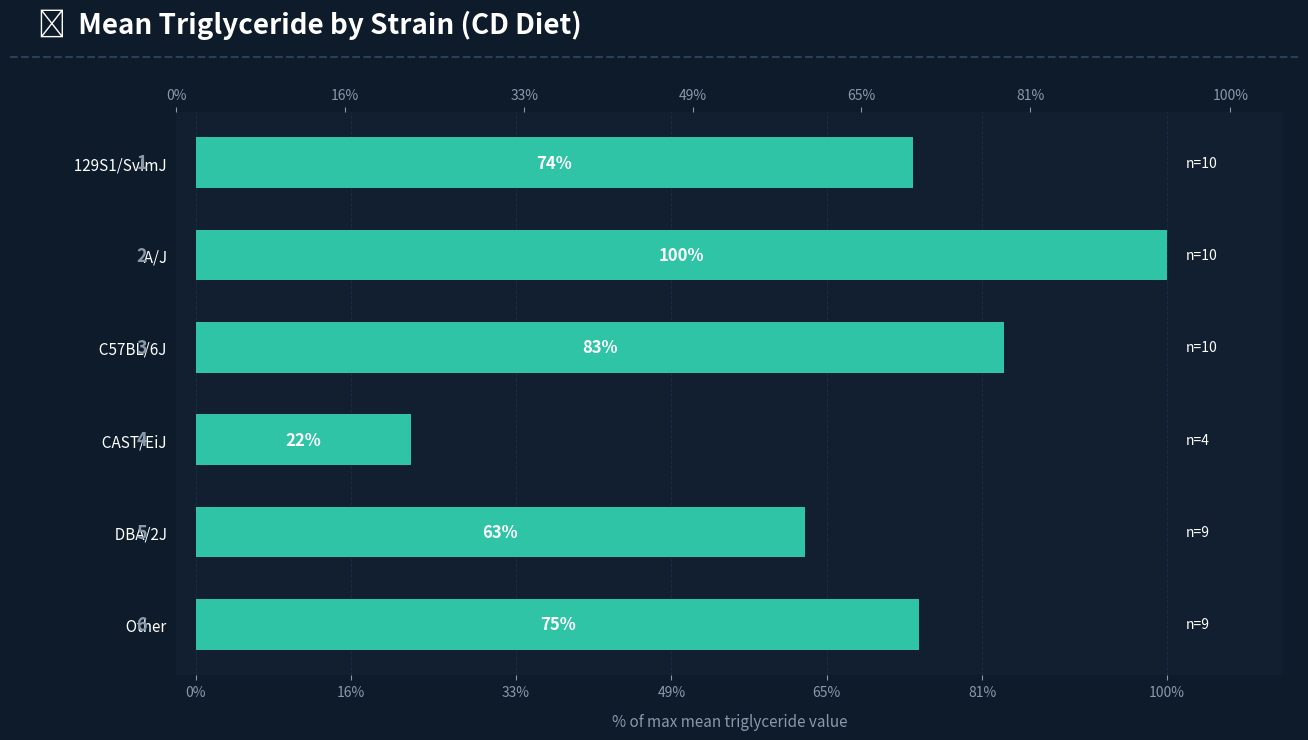

Reading left to right, extract all data points from this chart.

73.9	100.0	83.3	22.2	62.7	74.5